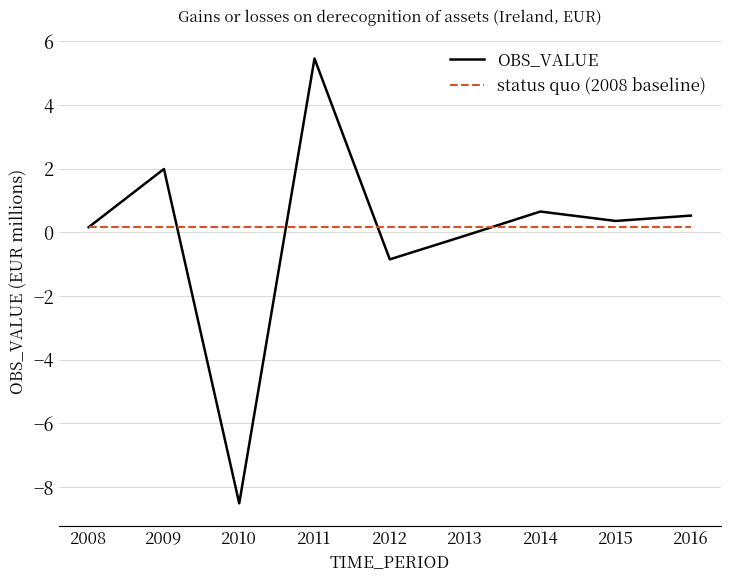

Rank the series by their maximum value, from highest to lowest.

OBS_VALUE, status quo (2008 baseline)